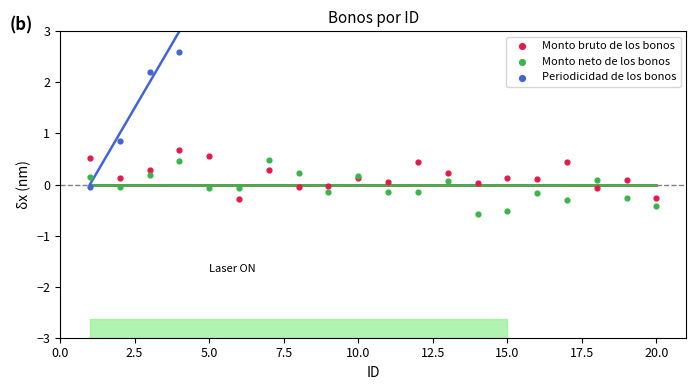

Is the value of Monto bruto de los bonos at 13 greater than the value of Monto neto de los bonos at 22.5?

No